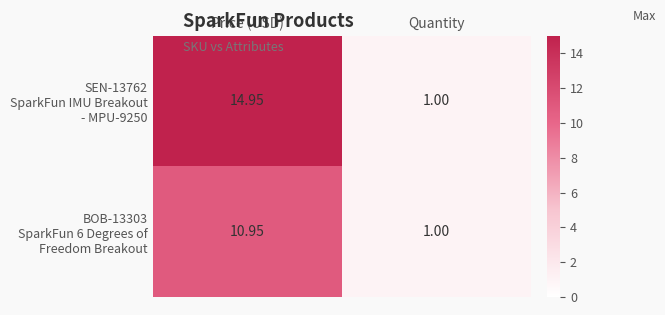

At which category is the sum across all series the highest?

Price (USD)